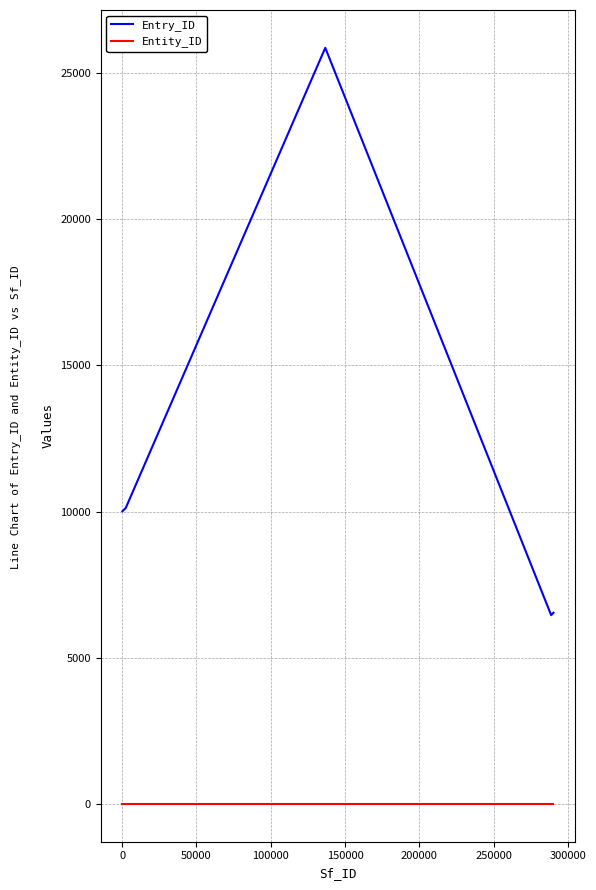

Reading left to right, what are all the values shown in this chart?

Entry_ID: 10010	10010	10016	10016	10017	10017	10027	10118	25859	6457	6458	6458	6522	6522	6528	6528	6533	6533	6536	6539
Entity_ID: 1	1	1	1	1	1	1	1	1	1	1	1	1	1	1	1	1	1	1	1